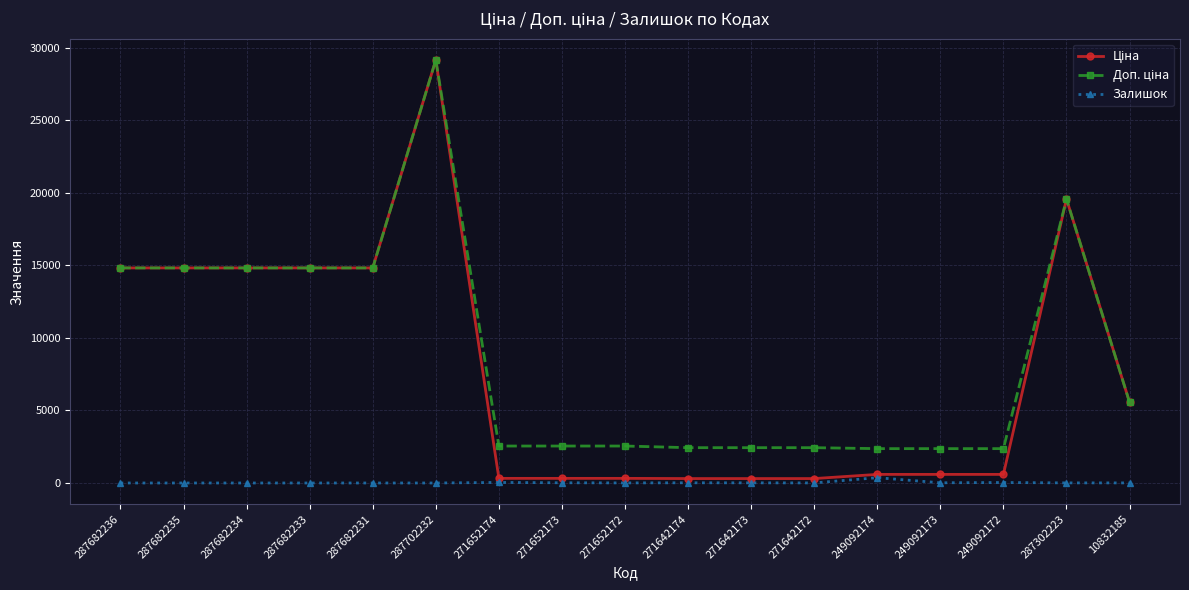

True or false: Залишок has a value of 0.0 at 287682236.

True